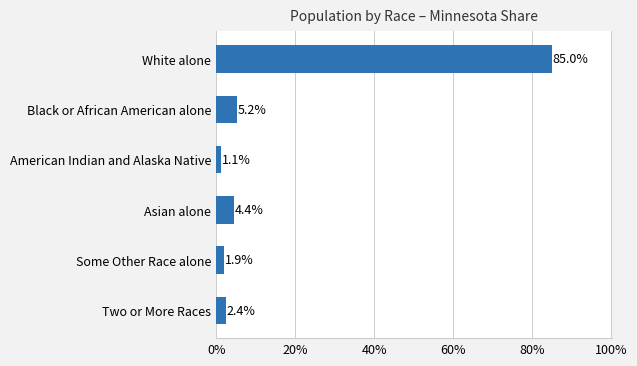

What is the difference between the maximum and minimum values?

83.9